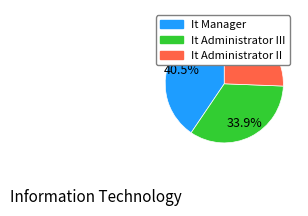

To the nearest percent, what is the average slice percentage?

33%